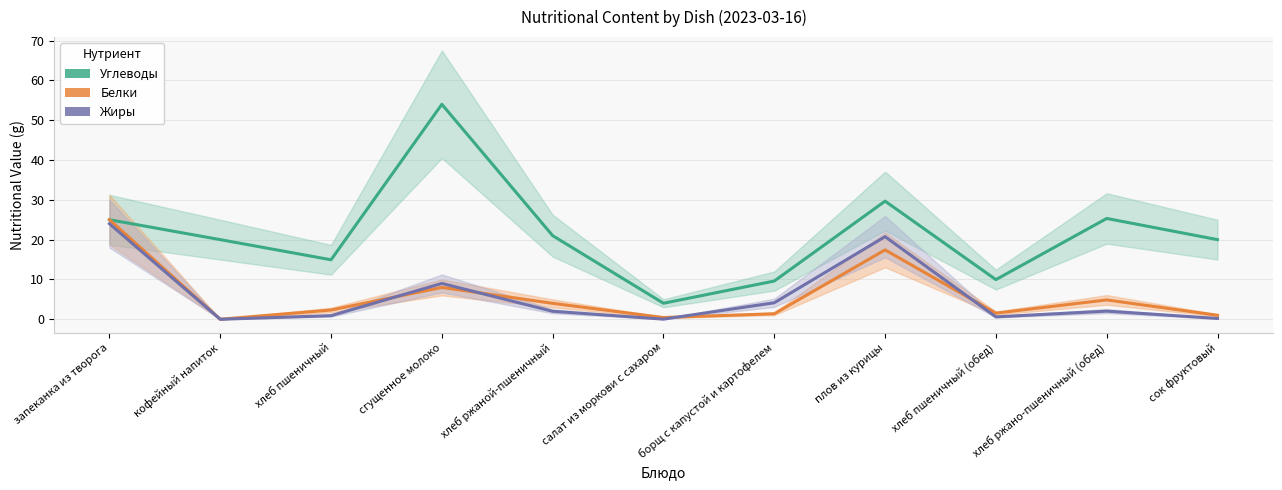

True or false: Белки and Углеводы cross at least once.

False